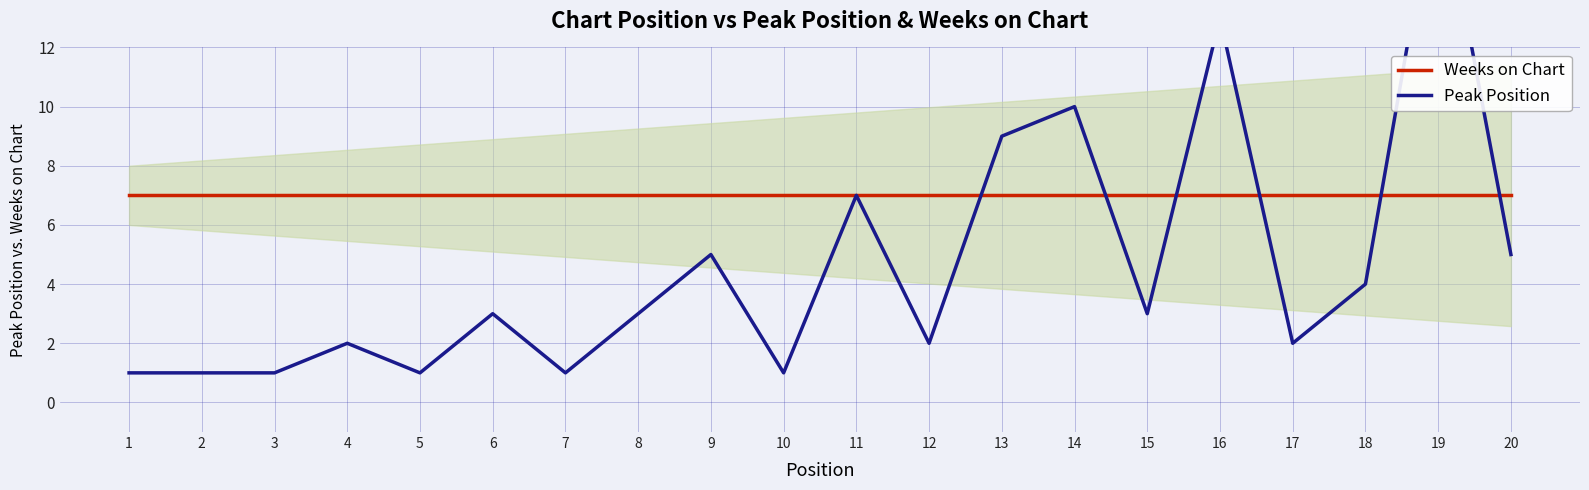

What is the difference between the maximum and minimum values in the Peak Position series?

17